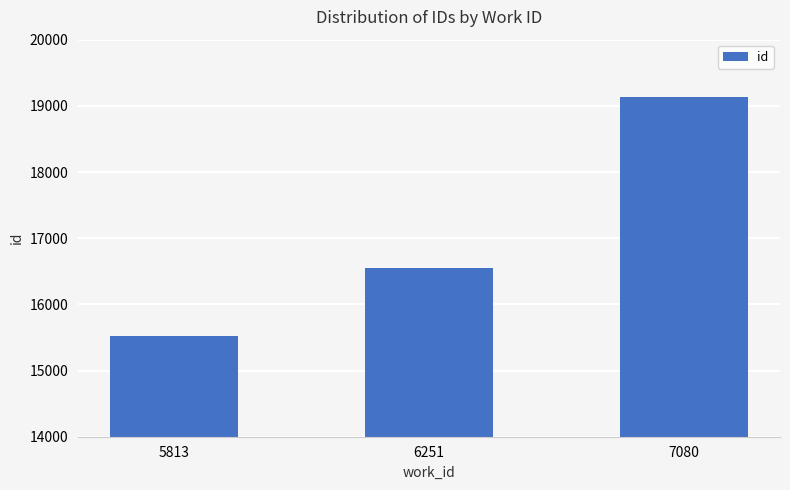

How many values are below 16552?

1